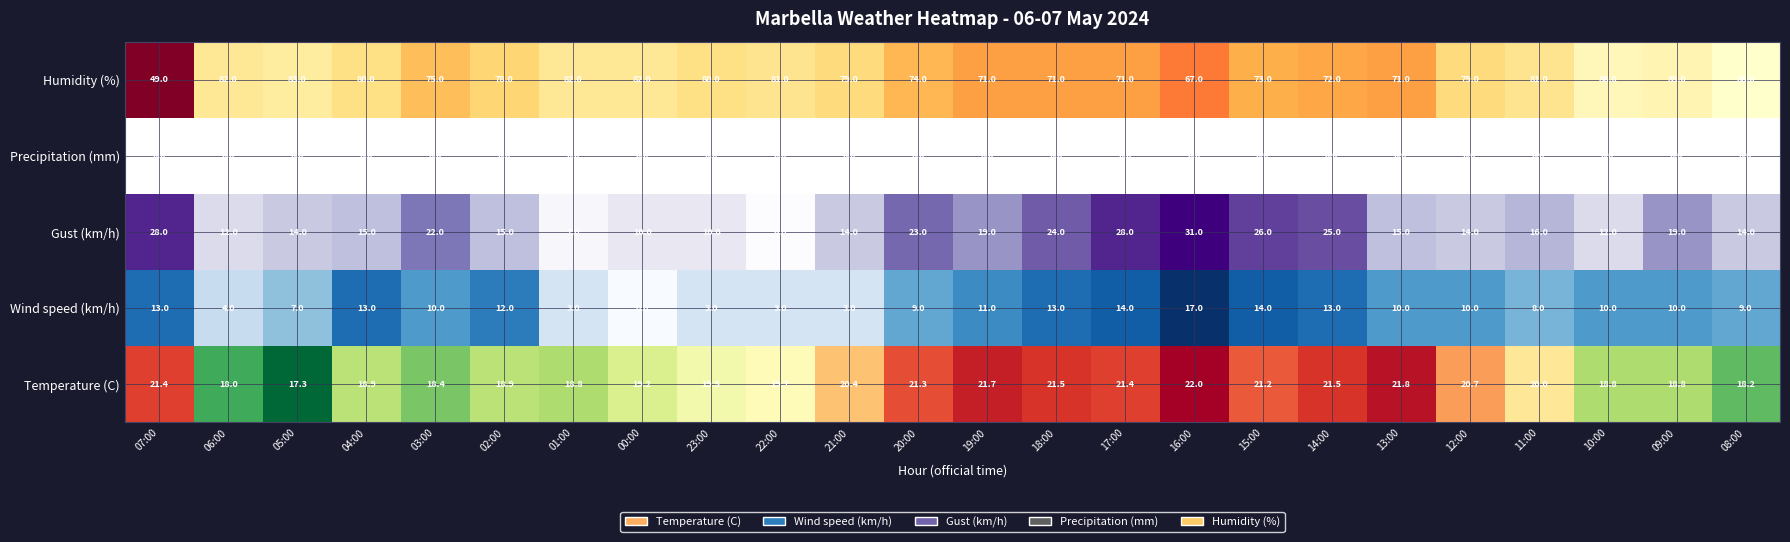

At which label does the data first exceed 79?

06:00